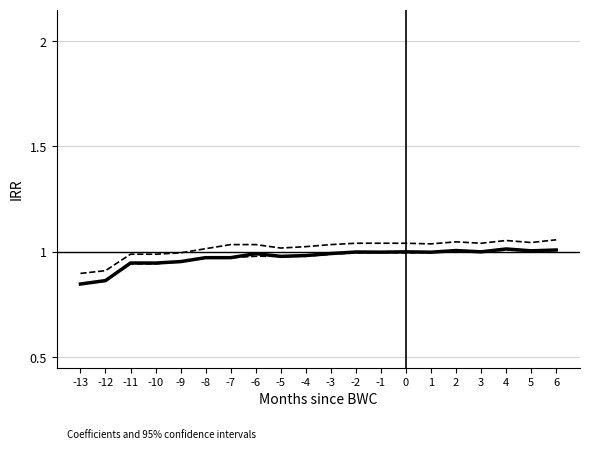

Is this an area chart (filled region under the line)?

No